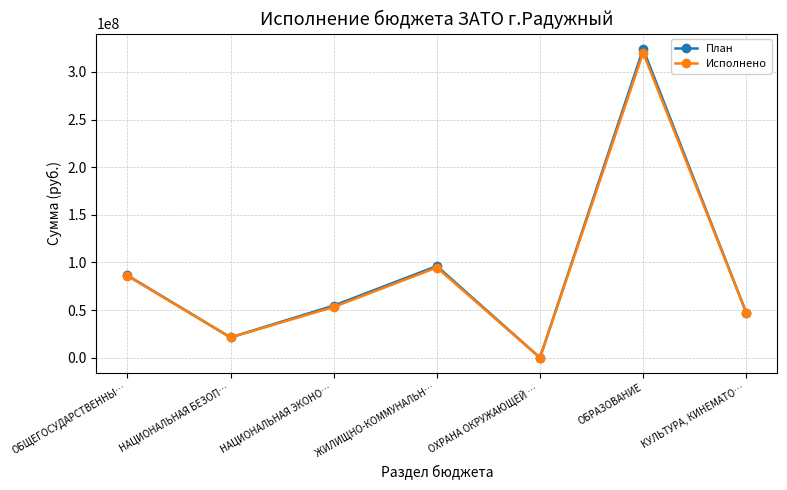

Where does the План series first go above 54685163?

ОБЩЕГОСУДАРСТВЕННЫ…